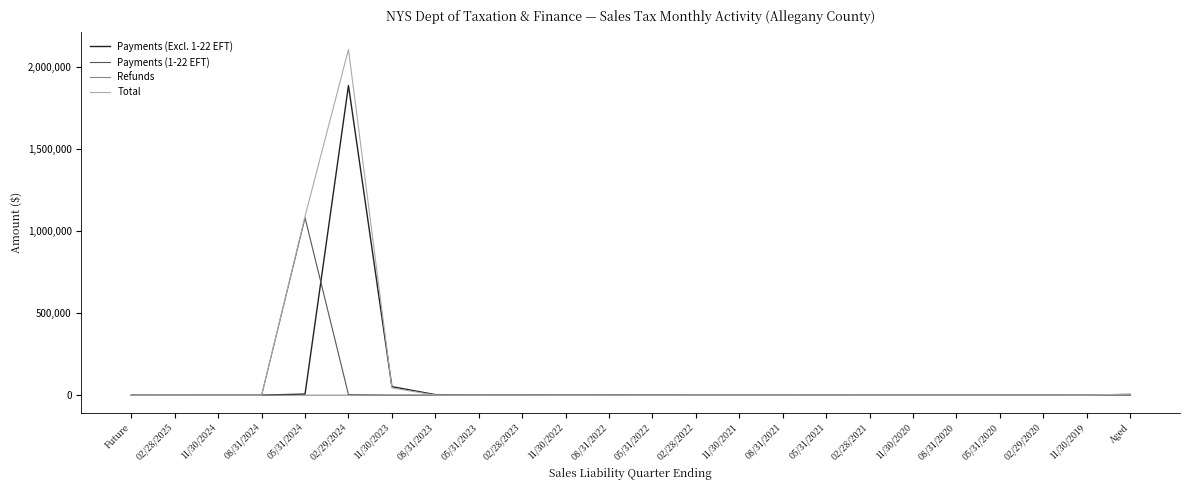

True or false: Total has a value of 14.4 at 11/30/2019.

True